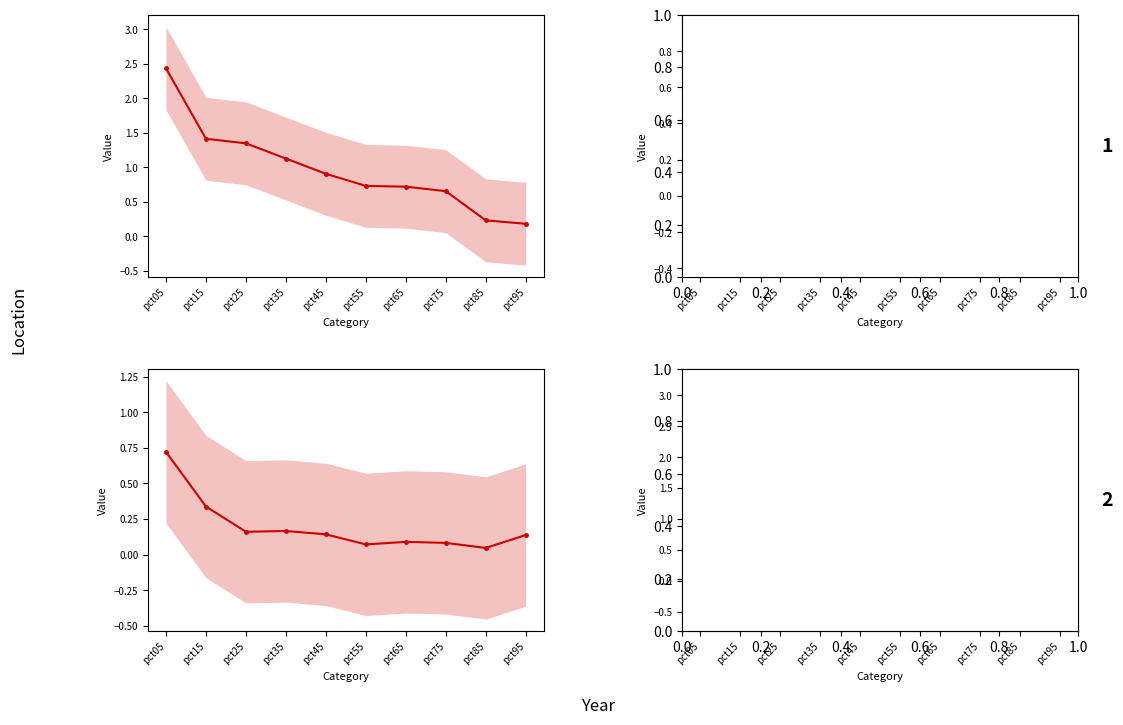

In May mid, how many points are higher than both neighbors (excluding endpoints)?

1